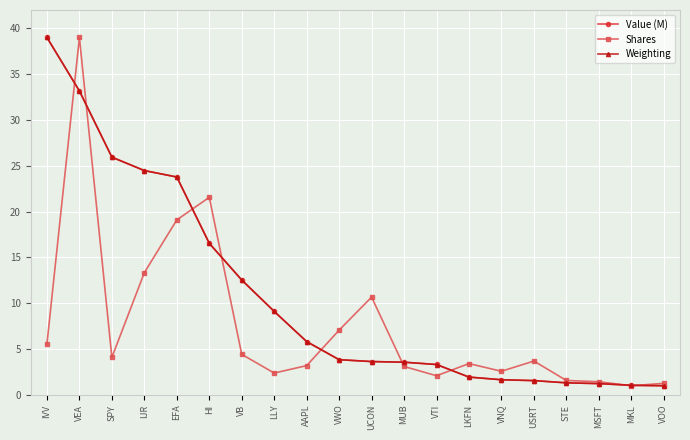

At which category does Shares reach its first local valley?

SPY